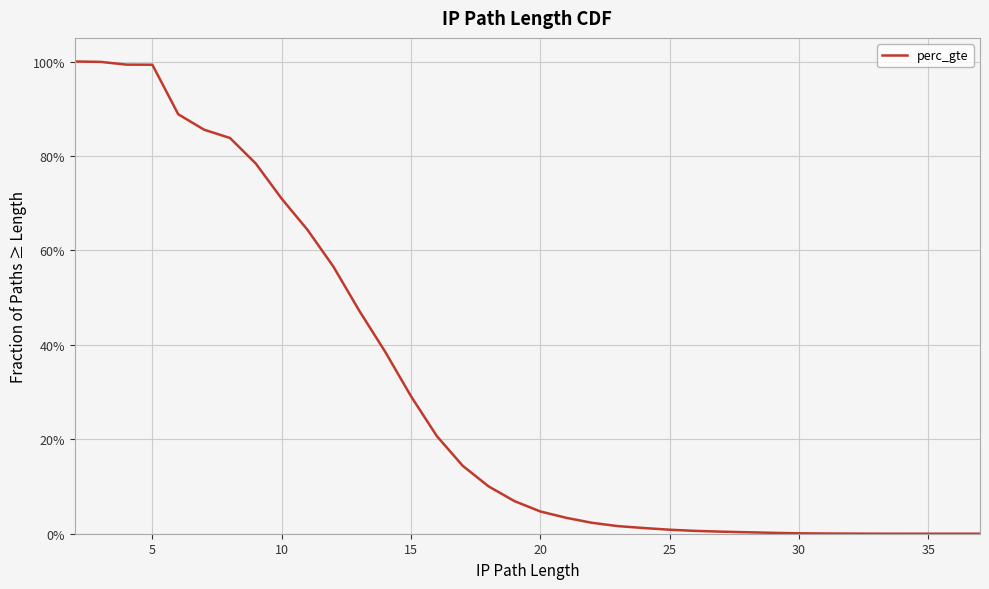

What is the average value?

0.3